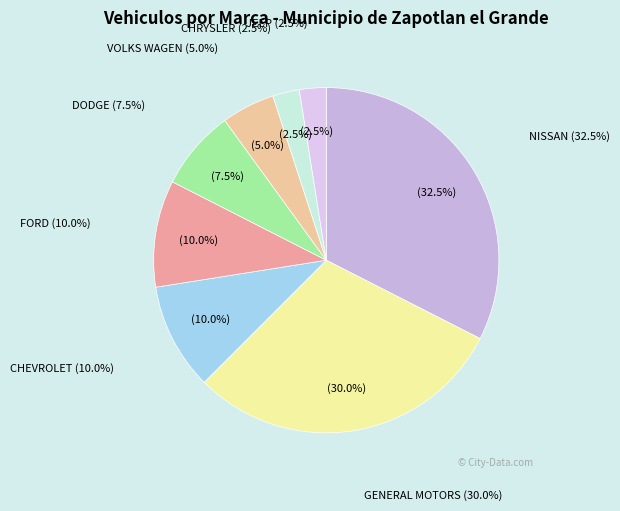

How many segments does this pie chart have?

8